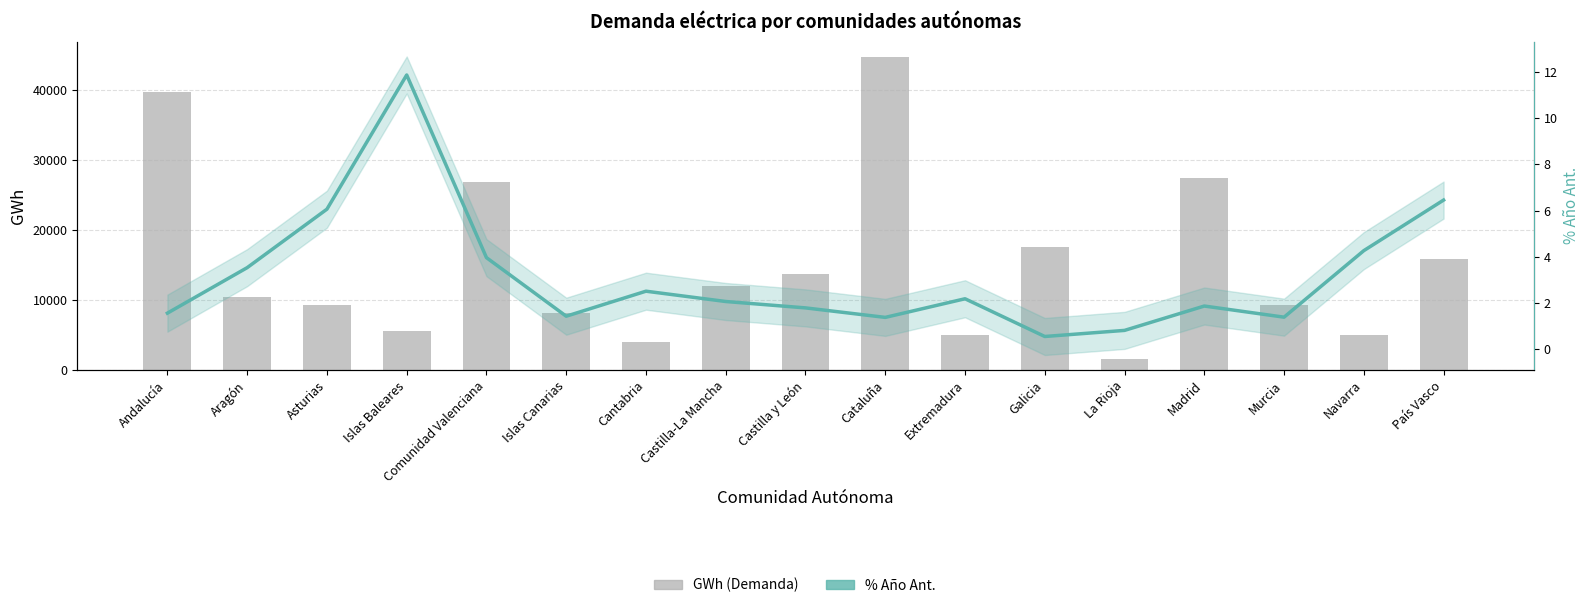

Reading left to right, list all the values displayed in this chart.

GWh (Demanda): Andalucía=39634.2	Aragón=10471.4	Asturias=9253.5	Islas Baleares=5527.6	Comunidad Valenciana=26887.1	Islas Canarias=8060.7	Cantabria=4004.1	Castilla-La Mancha=12003.8	Castilla y León=13670.4	Cataluña=44666.5	Extremadura=5060.0	Galicia=17510.3	La Rioja=1633.4	Madrid=27413.2	Murcia=9332.8	Navarra=5049.7	País Vasco=15901.2
% Año Ant.: Andalucía=1.6	Aragón=3.5	Asturias=6.1	Islas Baleares=11.9	Comunidad Valenciana=4.0	Islas Canarias=1.4	Cantabria=2.5	Castilla-La Mancha=2.1	Castilla y León=1.8	Cataluña=1.4	Extremadura=2.2	Galicia=0.6	La Rioja=0.8	Madrid=1.9	Murcia=1.4	Navarra=4.3	País Vasco=6.5